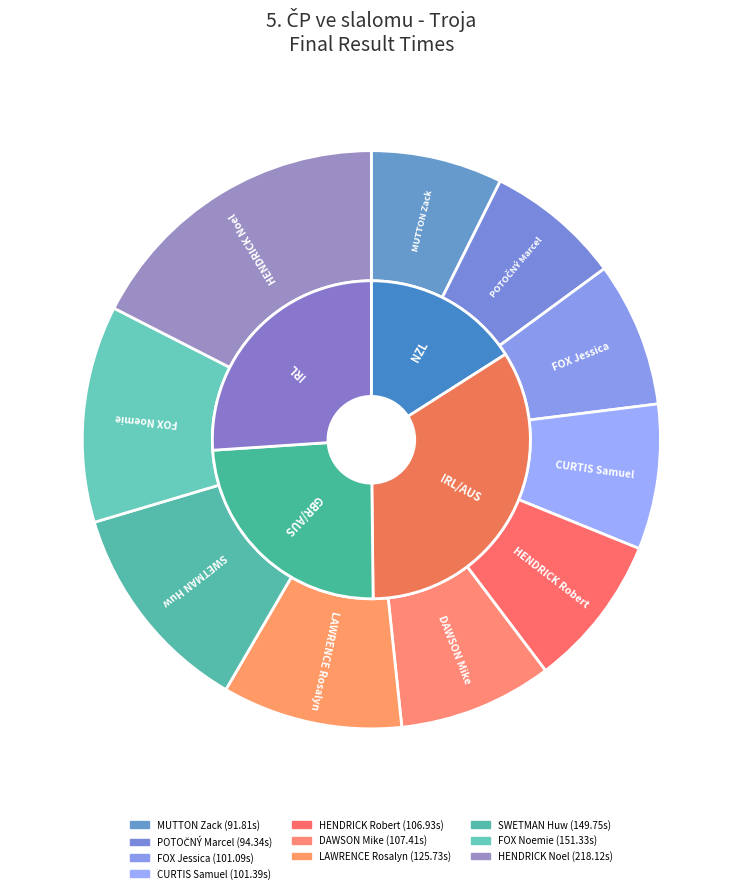

What is the total percentage of FOX Noemie and CURTIS Samuel?

20.3%